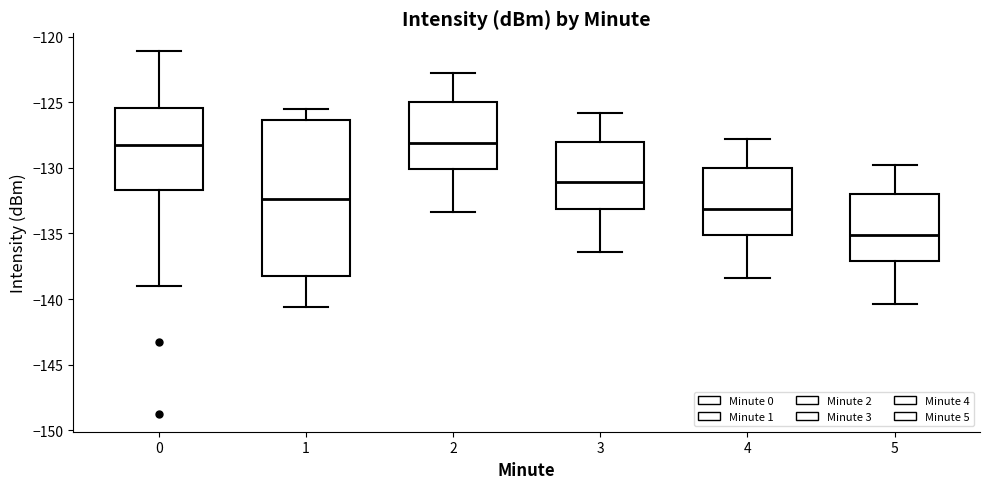

Comparing the boxes themselves (not the whiskers), which one is the tallest?

1